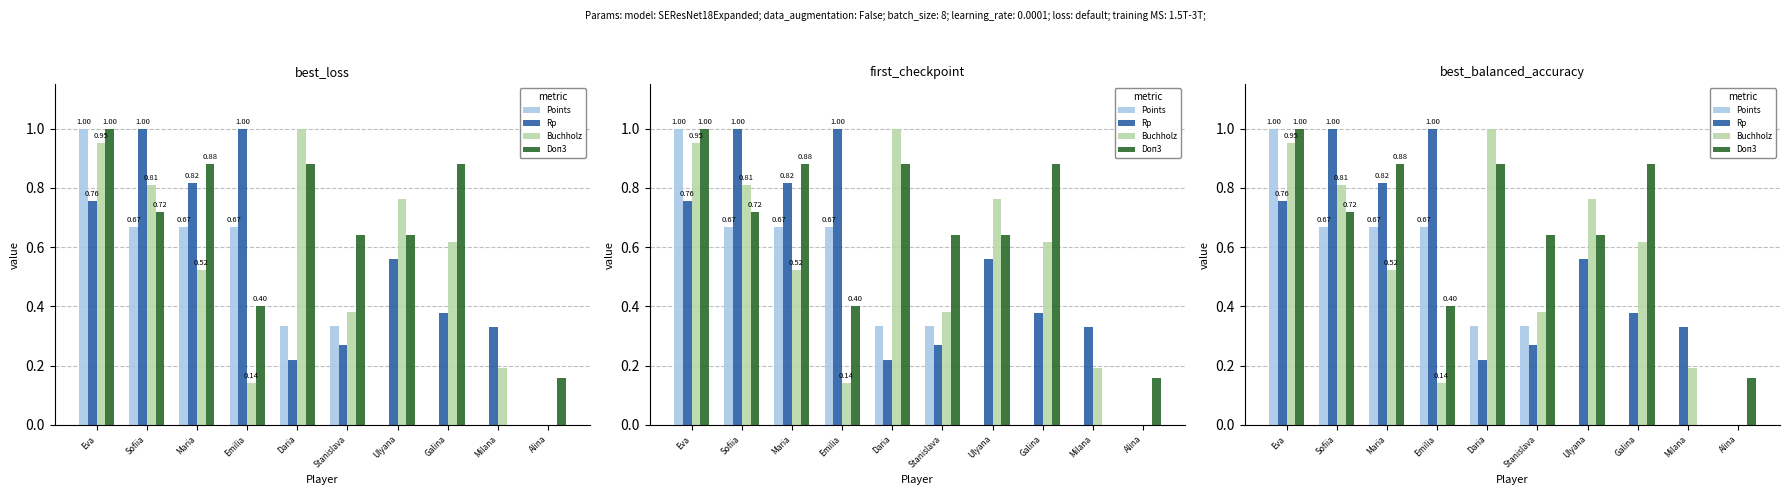

Count the number of categories in the chart.

10